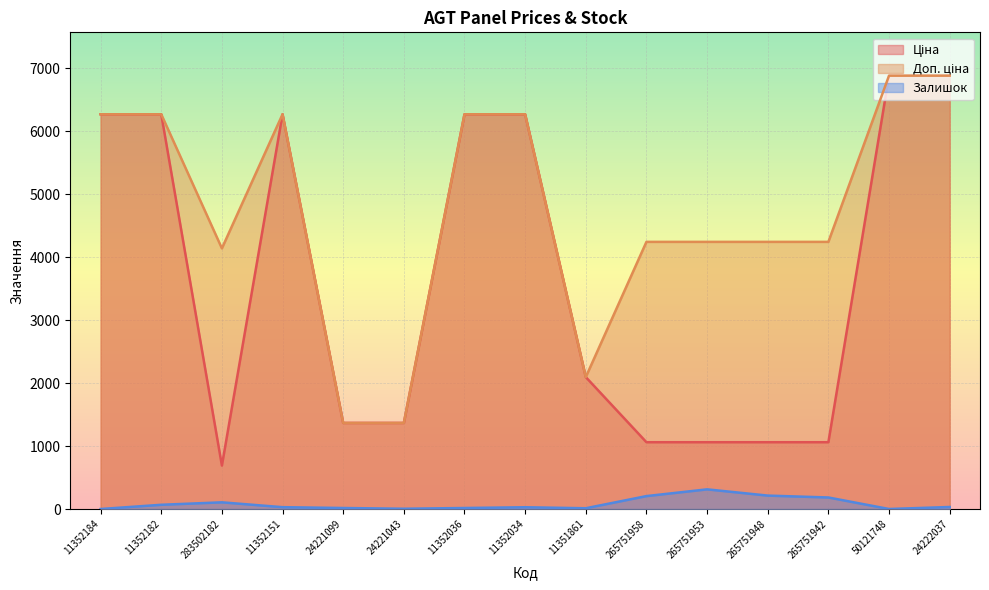

What is the sum of all Залишок values?

1223.0